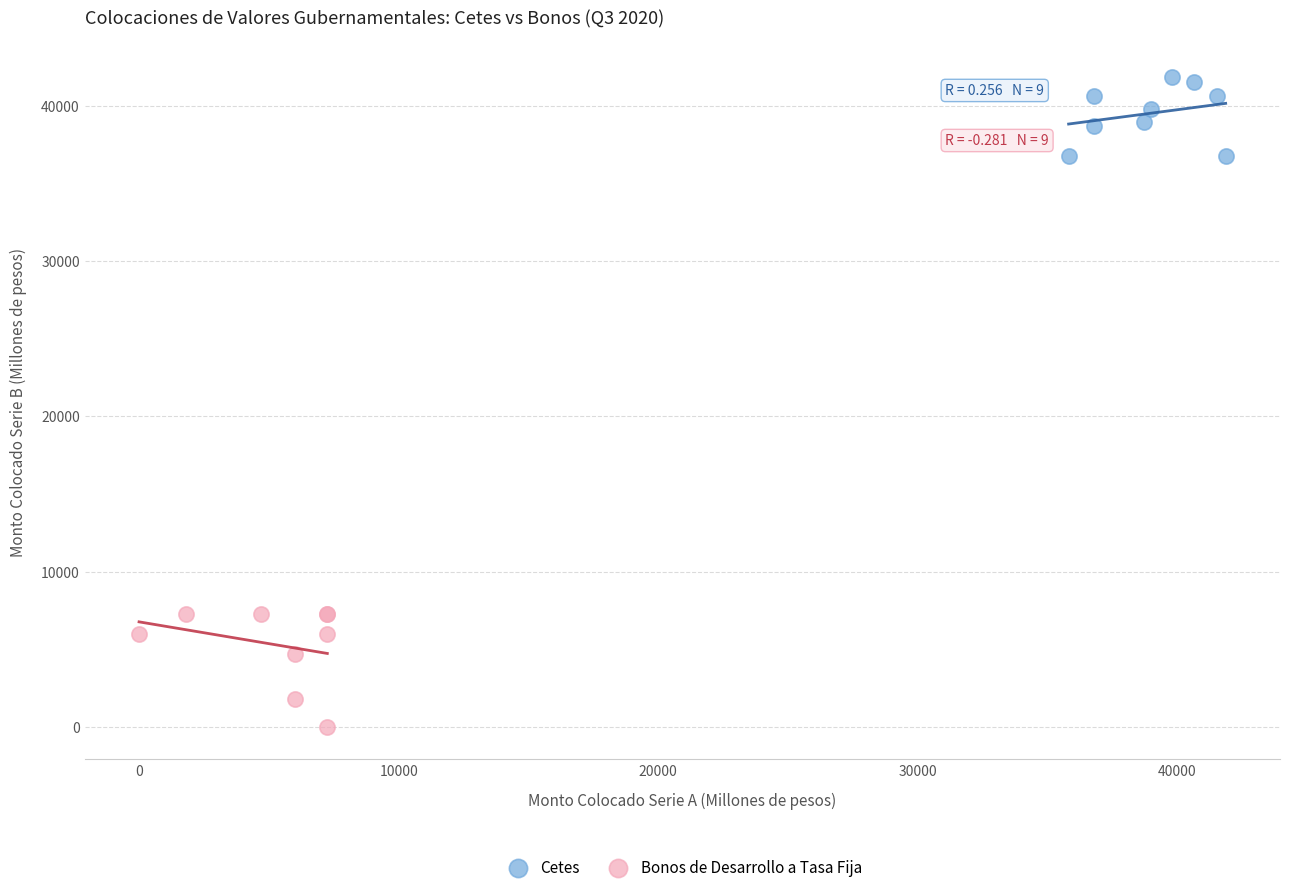

Which series contains the lowest Y value?

Bonos de Desarrollo a Tasa Fija